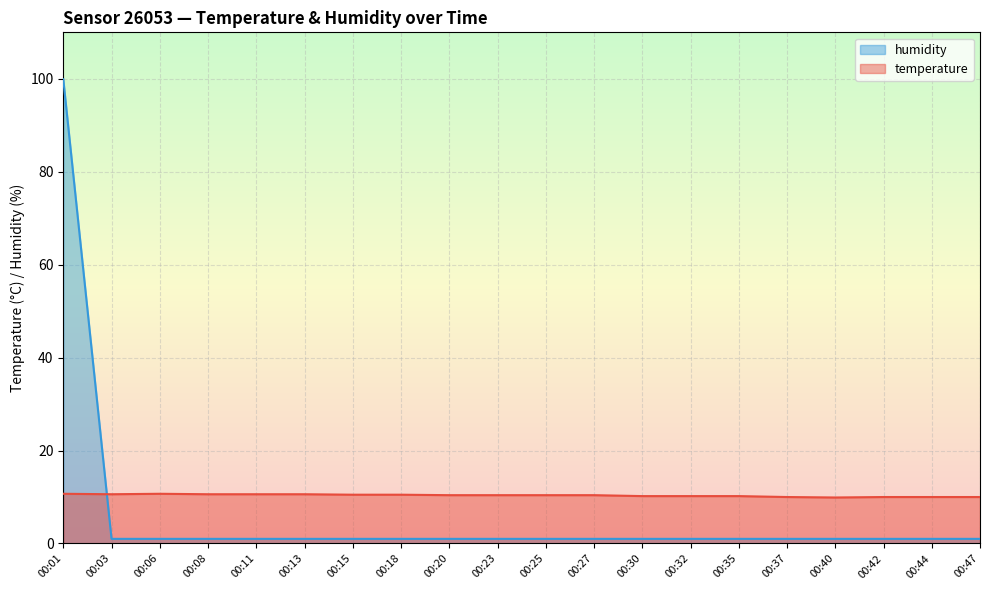

After their last crossing, which series has the higher values: temperature or humidity?

temperature